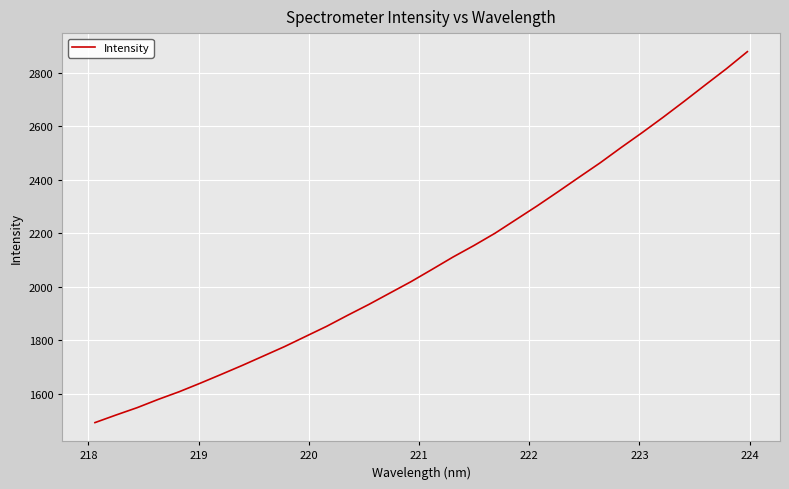

What is the difference between the maximum and minimum values?

1386.5